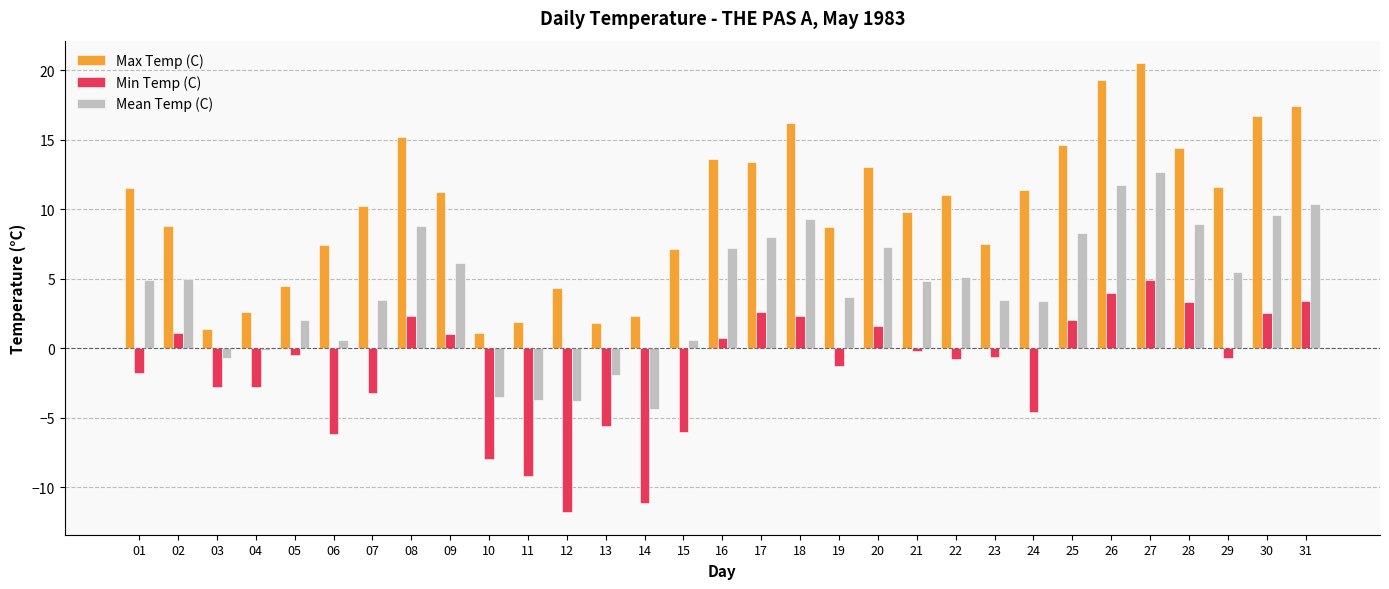

What value does the Mean Temp (C) series have at 28?

8.9